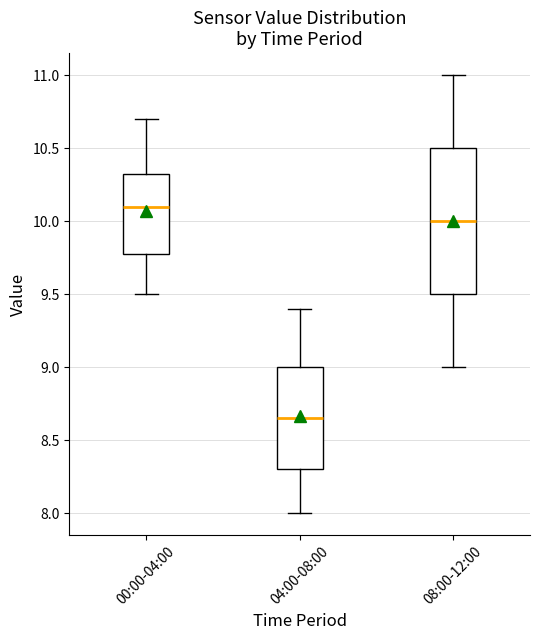

Where is the upper edge of the box for 04:00-08:00 on the y-axis? The values are not printed on the chart, so give them approximately, as read against the axis.

9.00